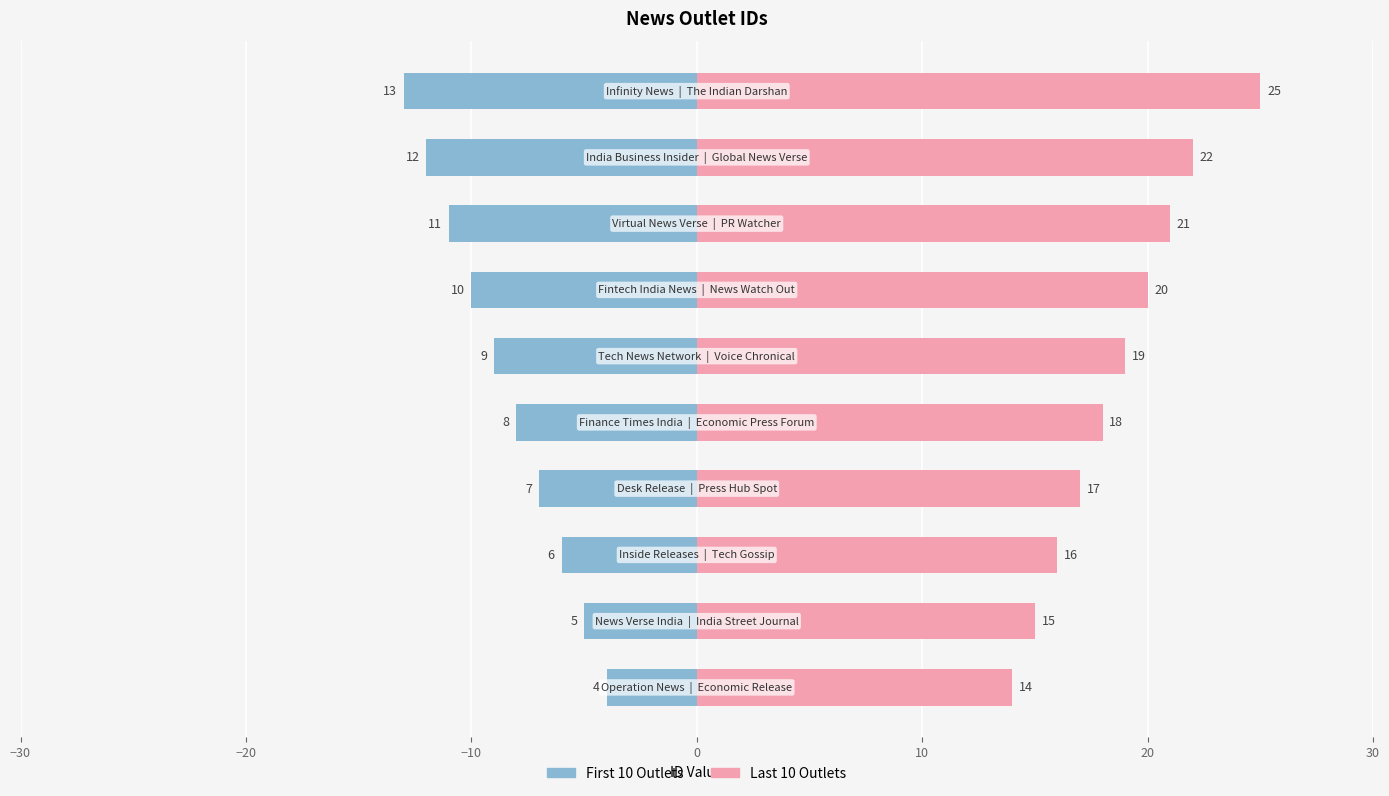

True or false: Last 10 Outlets has a value of 4 at 30.

False